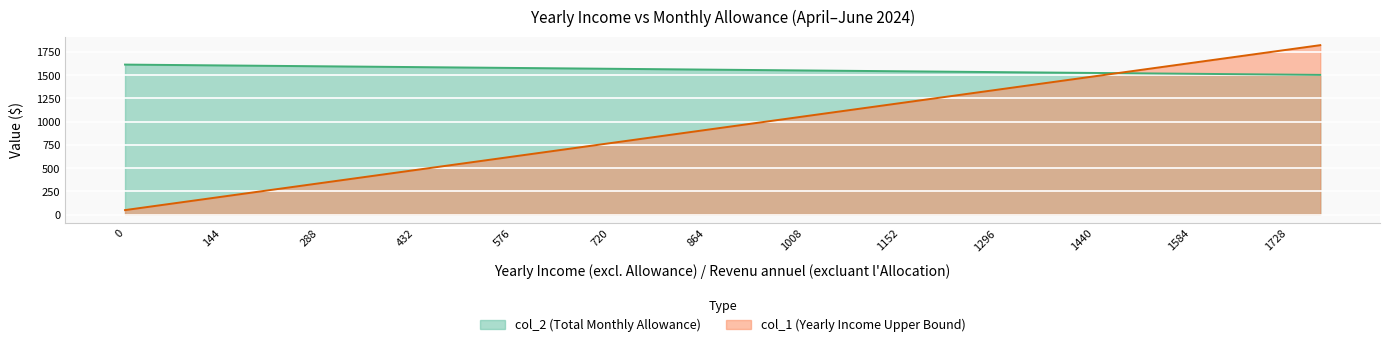

What is the difference between the highest and lowest values at 0?

1566.9